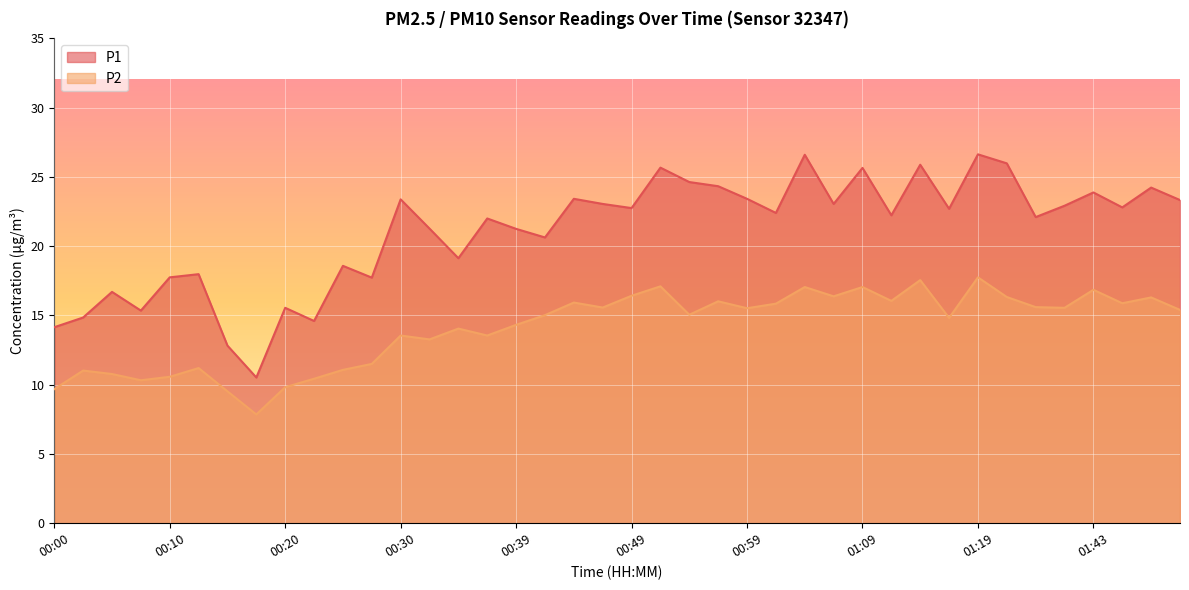

True or false: P1 and P2 intersect in this chart.

False